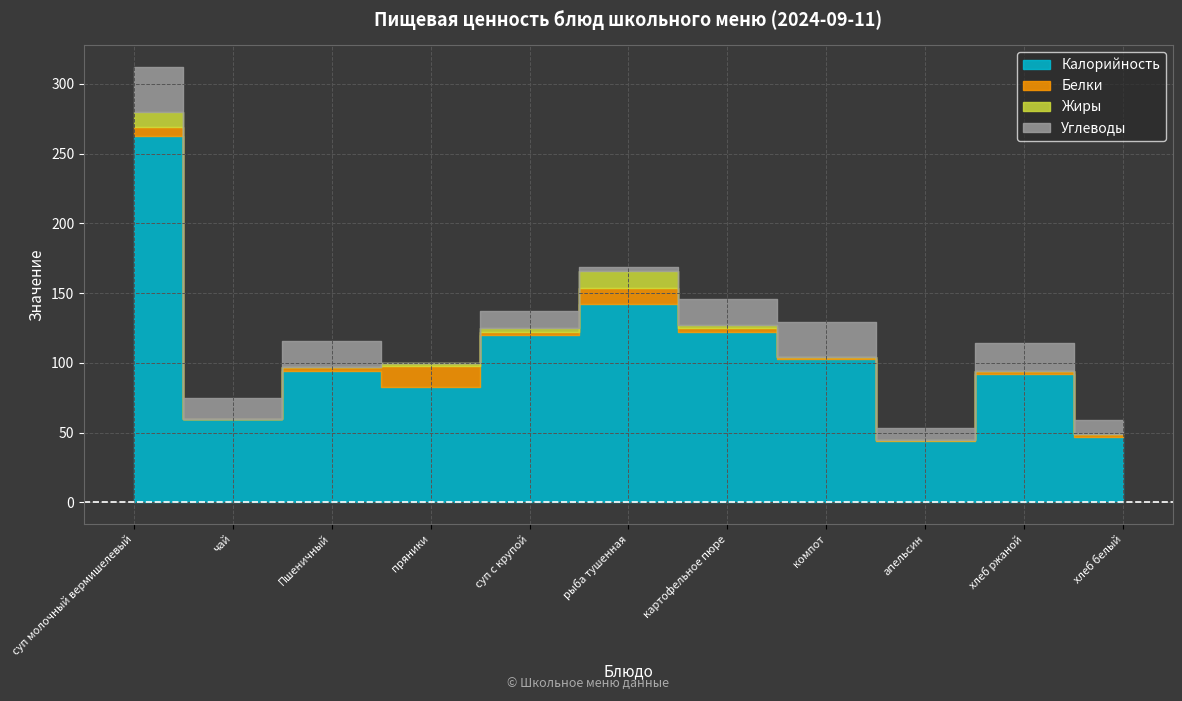

How many series are shown in this chart?

4